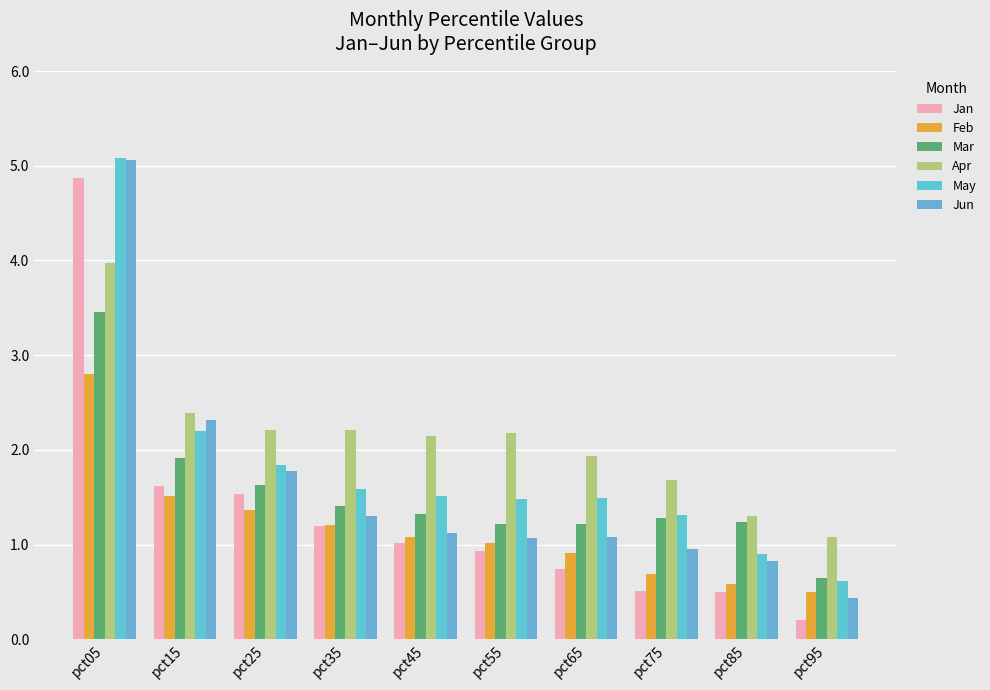

Reading left to right, transcribe all the data shown in this chart.

Jan: 4.9	1.6	1.5	1.2	1.0	0.9	0.7	0.5	0.5	0.2
Feb: 2.8	1.5	1.4	1.2	1.1	1.0	0.9	0.7	0.6	0.5
Mar: 3.5	1.9	1.6	1.4	1.3	1.2	1.2	1.3	1.2	0.6
Apr: 4.0	2.4	2.2	2.2	2.1	2.2	1.9	1.7	1.3	1.1
May: 5.1	2.2	1.8	1.6	1.5	1.5	1.5	1.3	0.9	0.6
Jun: 5.1	2.3	1.8	1.3	1.1	1.1	1.1	1.0	0.8	0.4